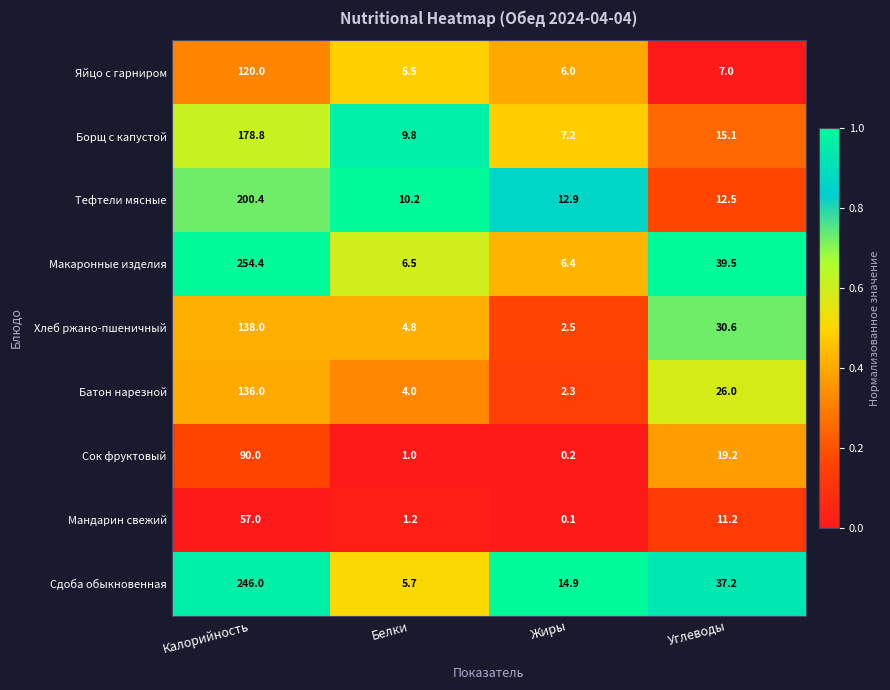

What is the maximum value for Сдоба обыкновенная?

246.0